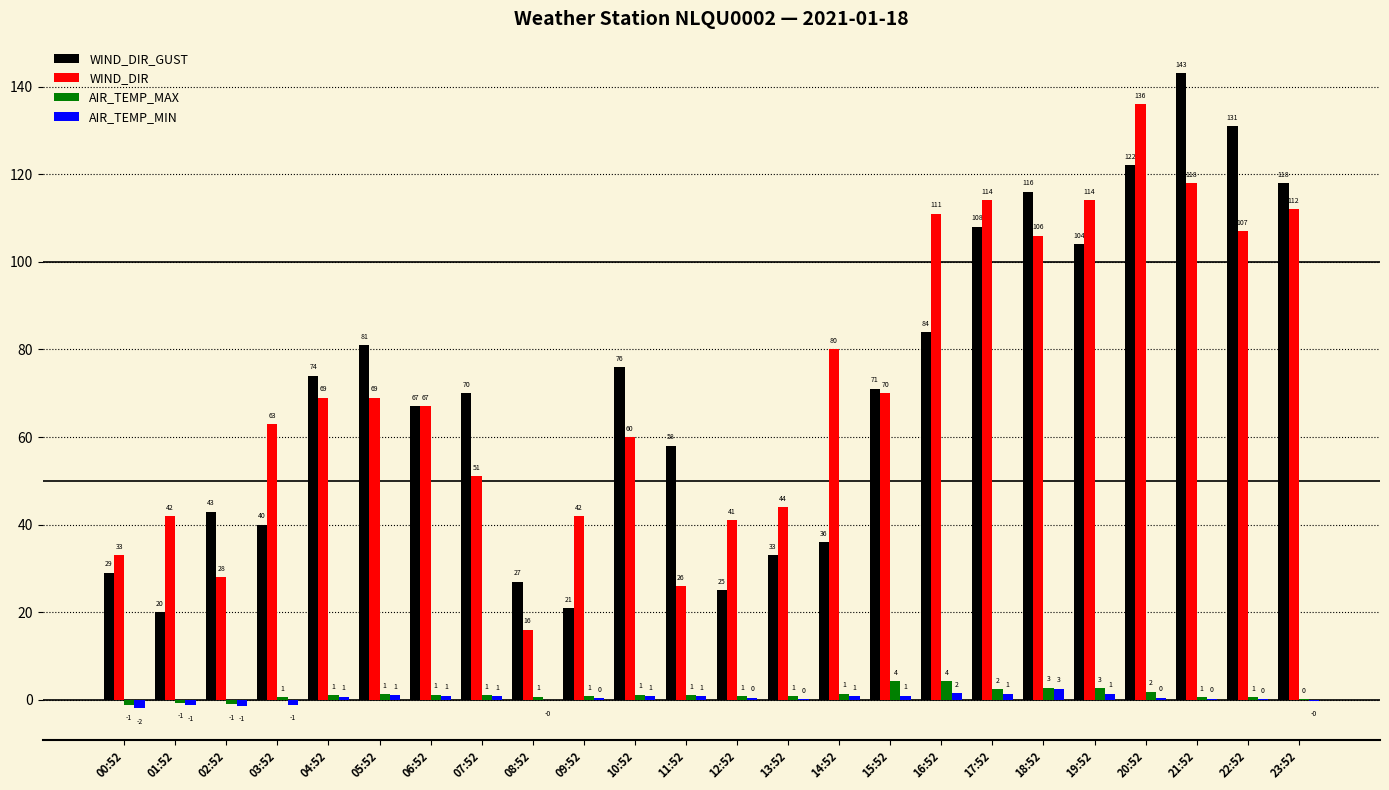

What is the sum of all WIND_DIR_GUST values?

1697.0